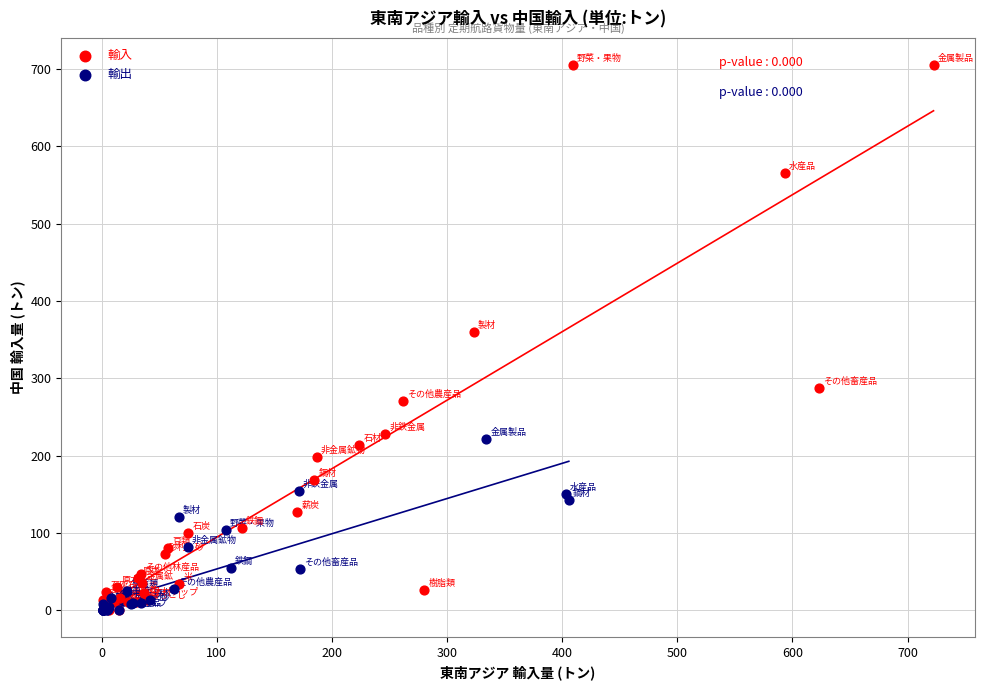

Which series has the widest spread of Y values?

輸入